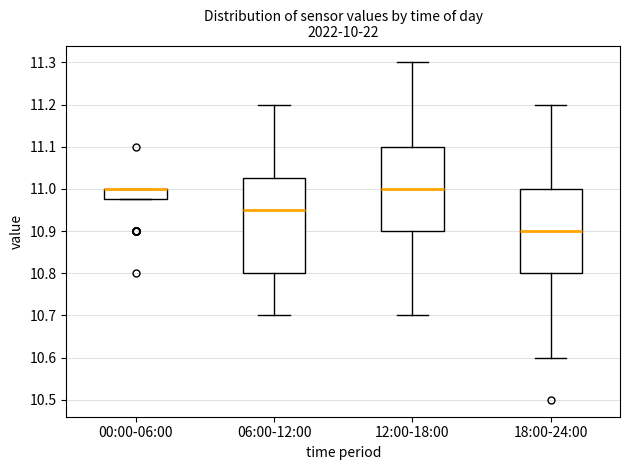

Reading left to right, read every box against the y-axis: the position of its median line, the range the box covers, and the ends of its whiskers. The values are not printed on the chart, so give them approximately, as read against the axis.

00:00-06:00: median 11.00 (drawn on the box's upper edge), box 10.98 to 11.00, whiskers 10.98 to 11.00
06:00-12:00: median 10.95, box 10.80 to 11.03, whiskers 10.70 to 11.20
12:00-18:00: median 11.00, box 10.90 to 11.10, whiskers 10.70 to 11.30
18:00-24:00: median 10.90, box 10.80 to 11.00, whiskers 10.60 to 11.20